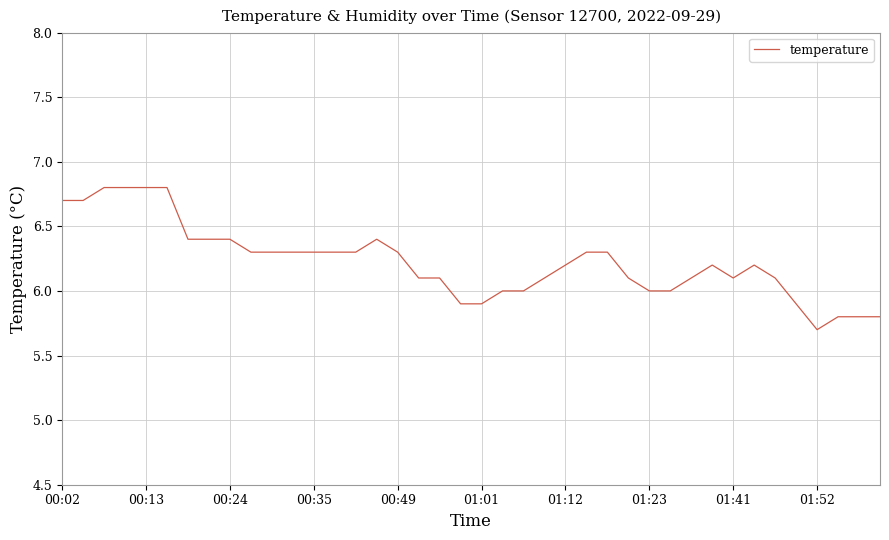

Count the number of data series in this chart.

1